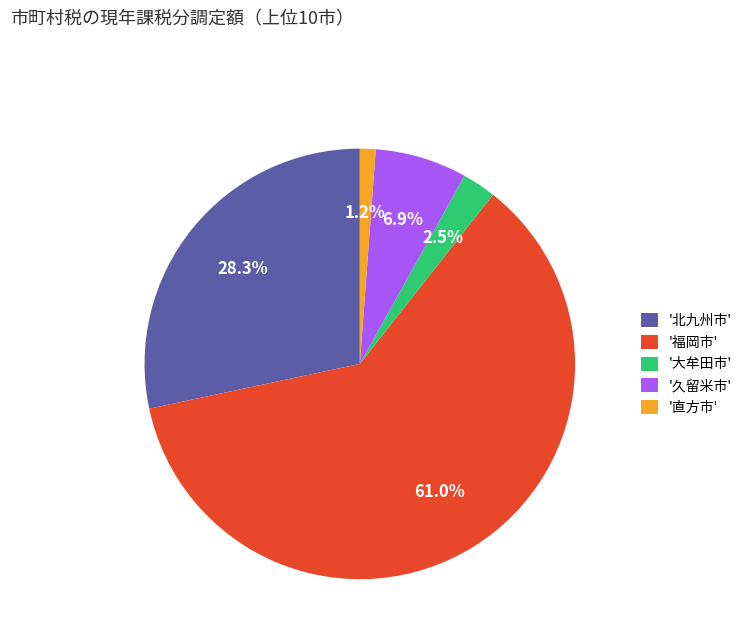

Which category has the smallest portion of the pie?

'直方市'